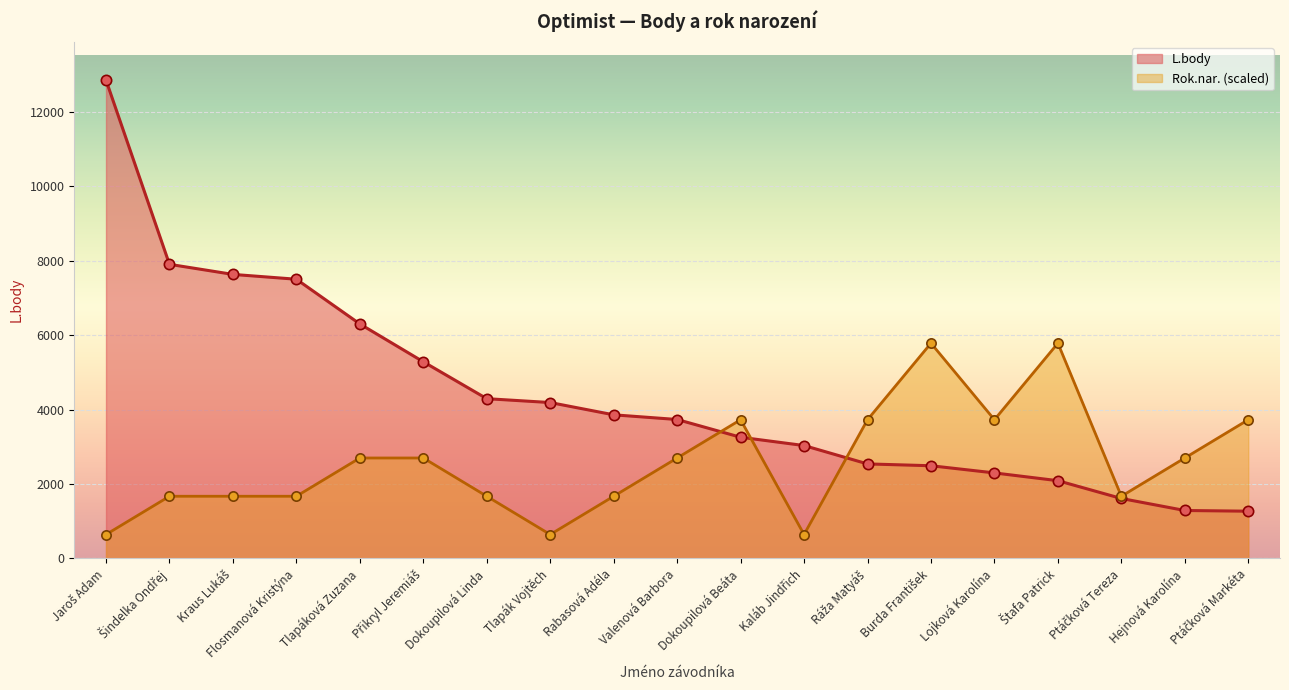

What are all the series names shown in the legend?

L.body, Rok.nar. (scaled)